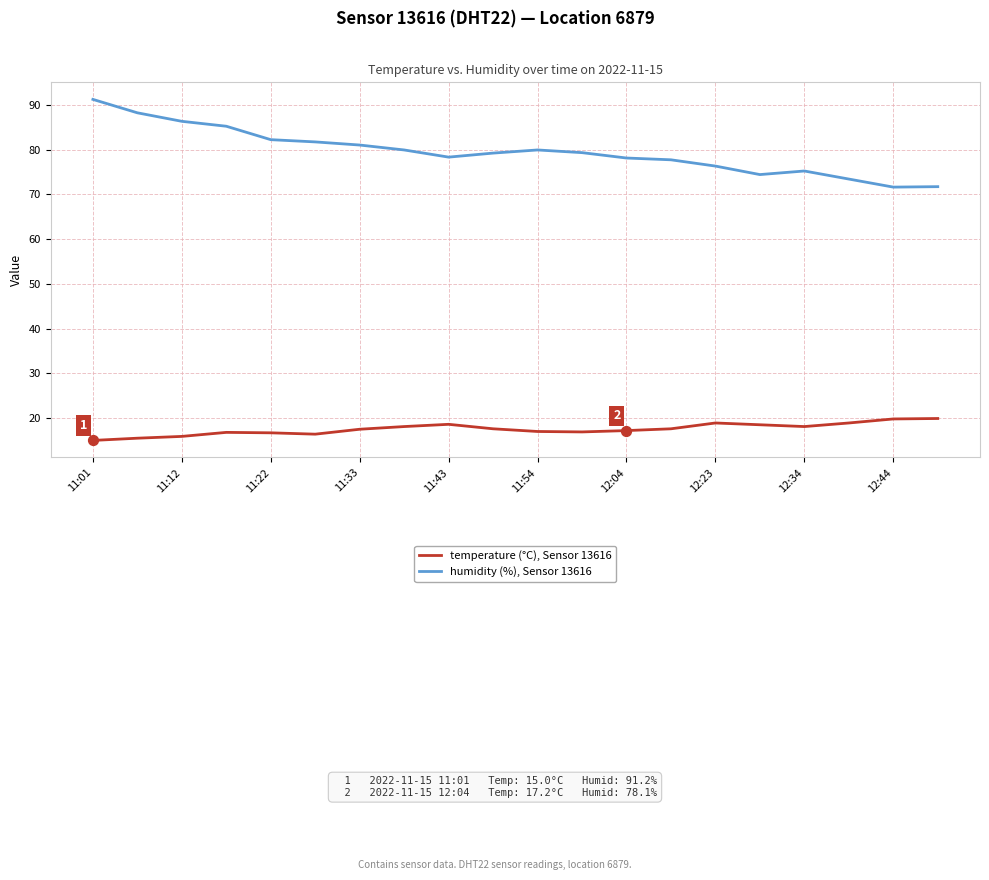

Which series has the largest range (max minus min)?

humidity (%), Sensor 13616